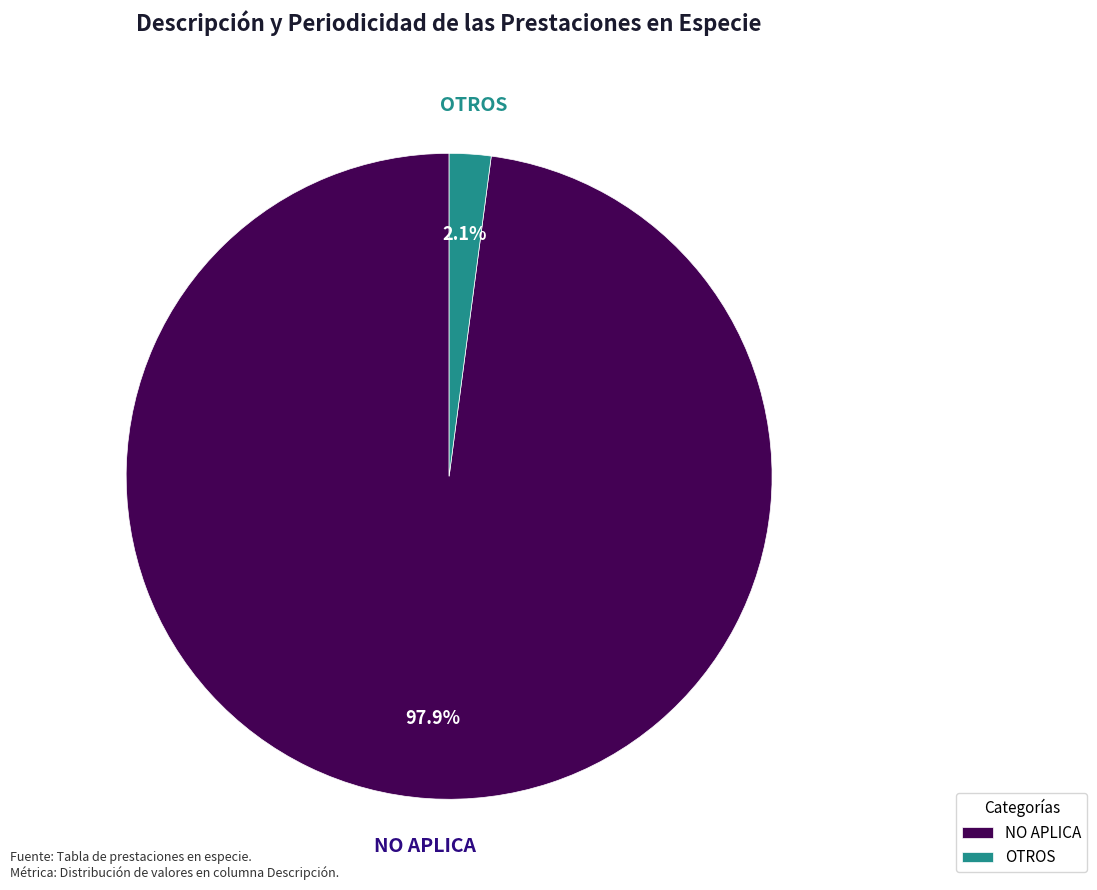

Which category has the smallest portion of the pie?

OTROS